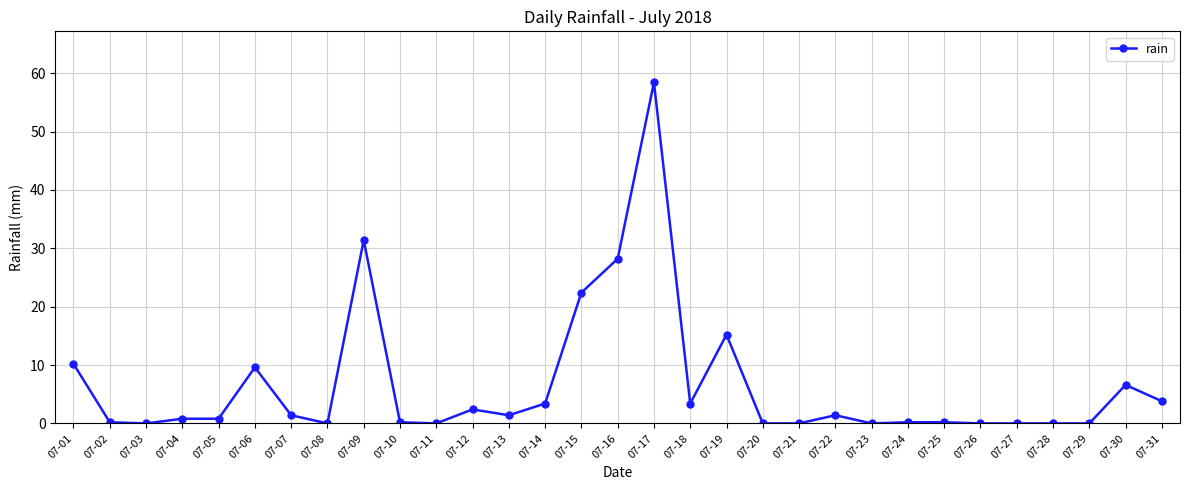

At which category does the chart reach its peak across all series?

07-17